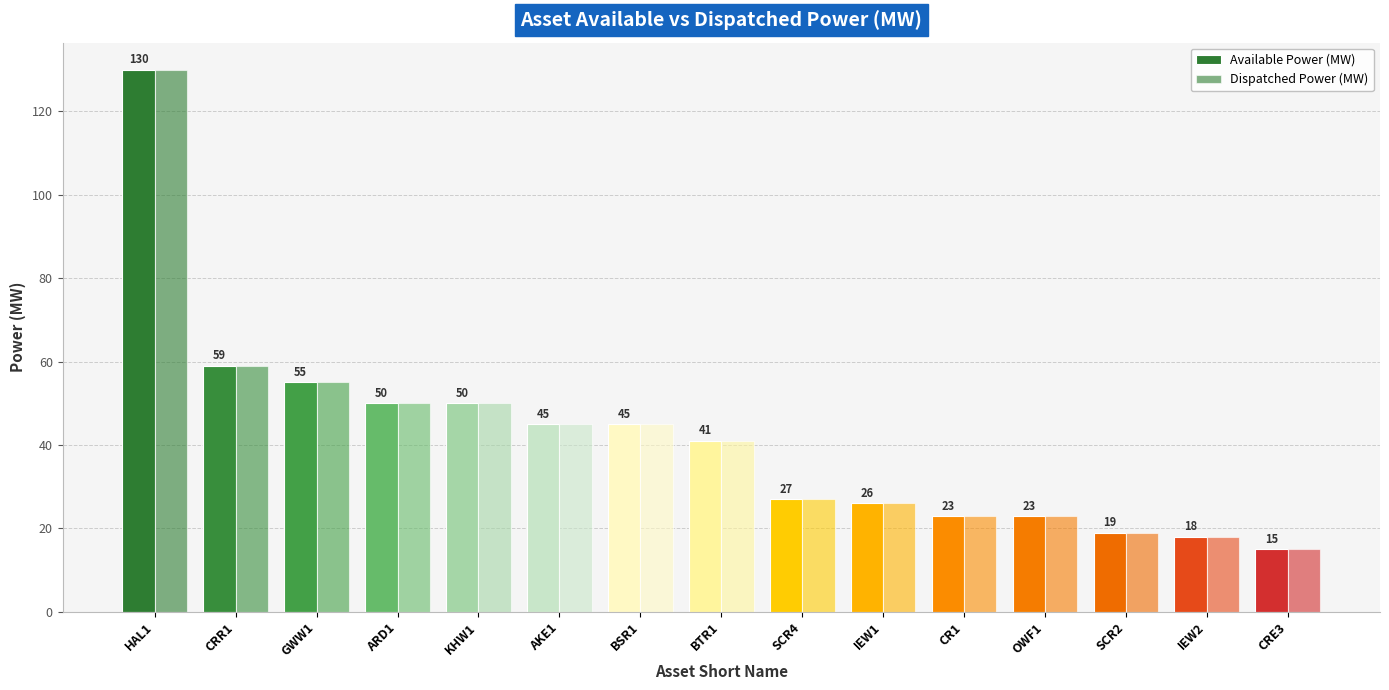

What is the average value of the Available Power (MW) series?

42